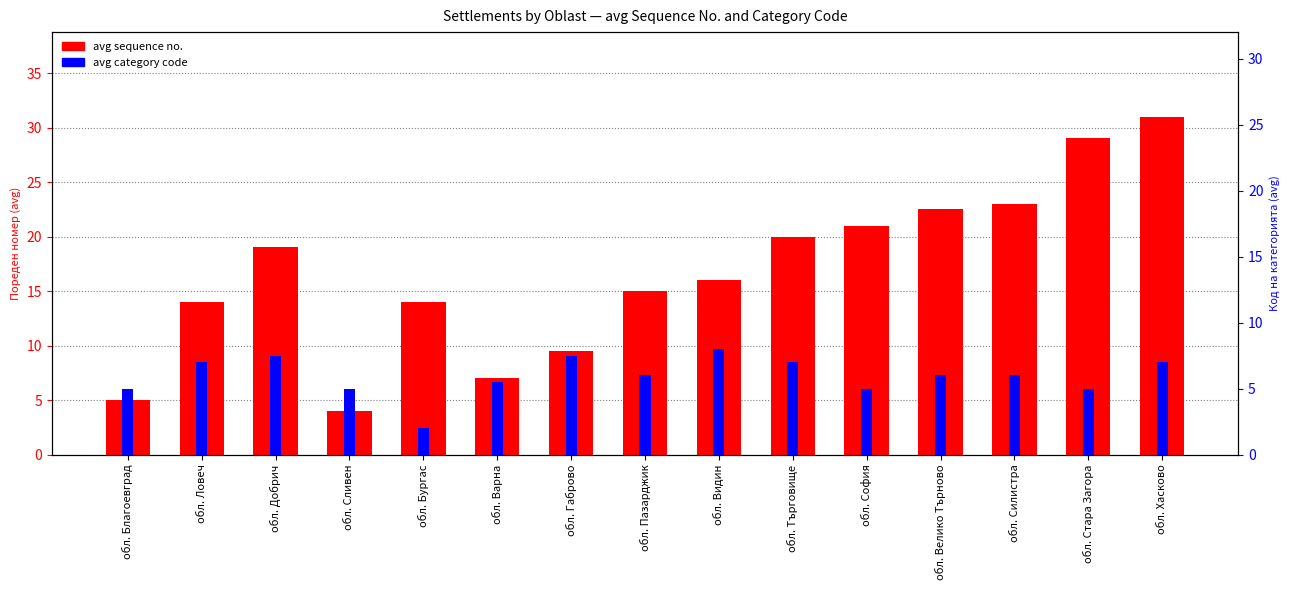

What is the total value across all series at обл. Видин?

24.0